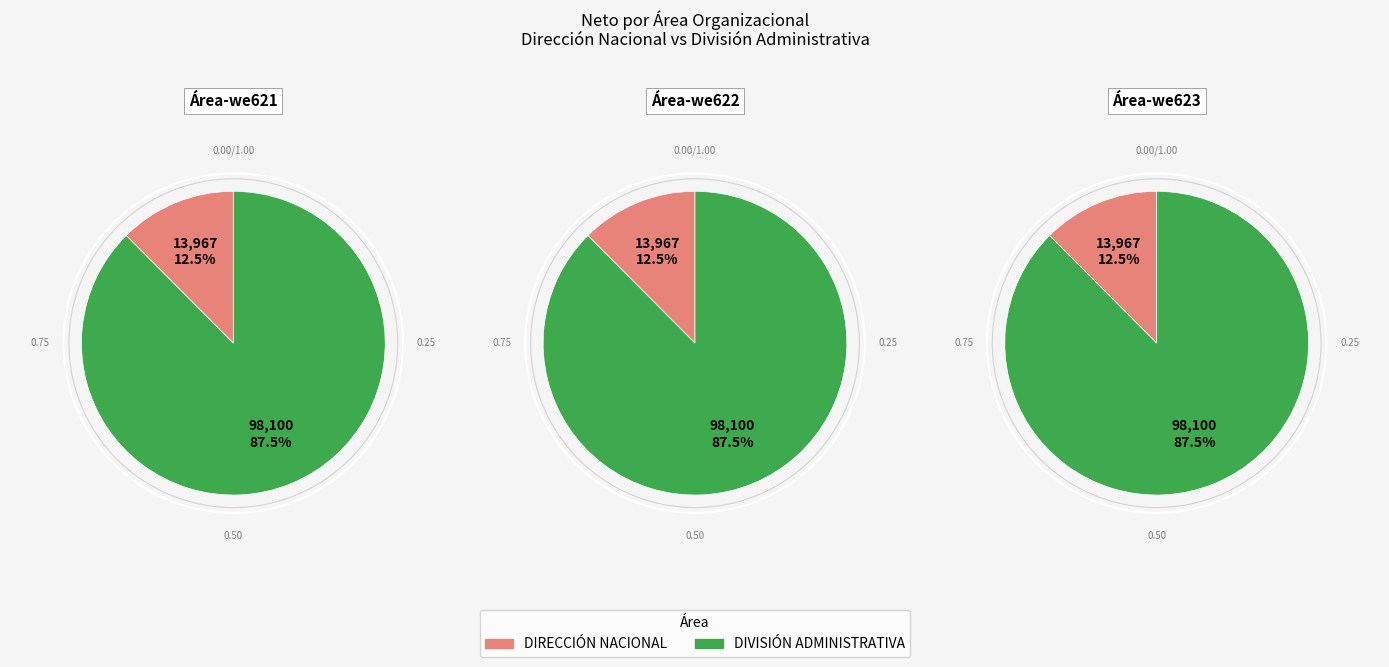

To the nearest percent, what is the difference between the DIVISIÓN ADMINISTRATIVA and DIRECCIÓN NACIONAL slice percentages?

75%